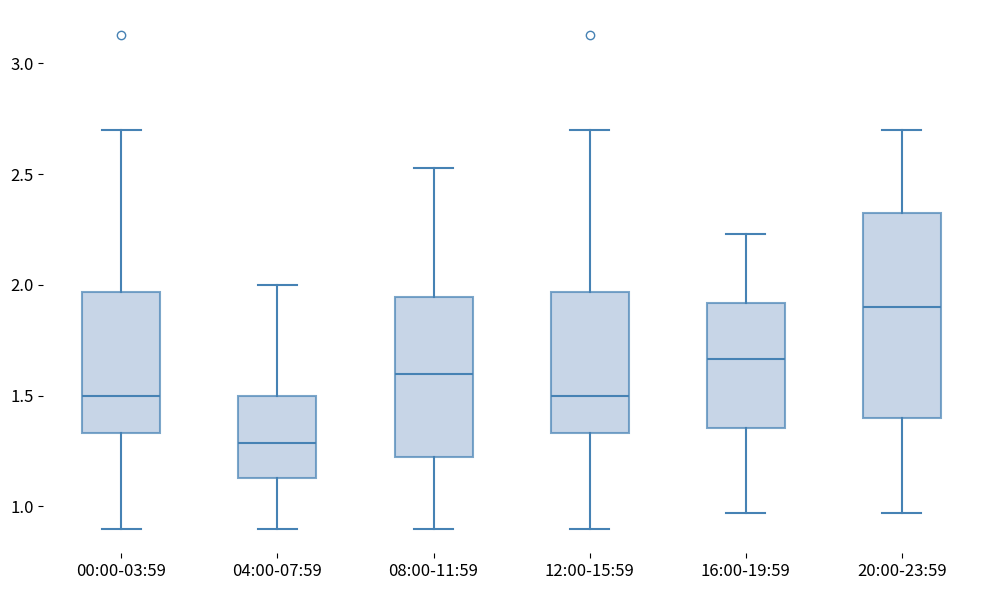

Which box's median line is the lowest?

04:00-07:59